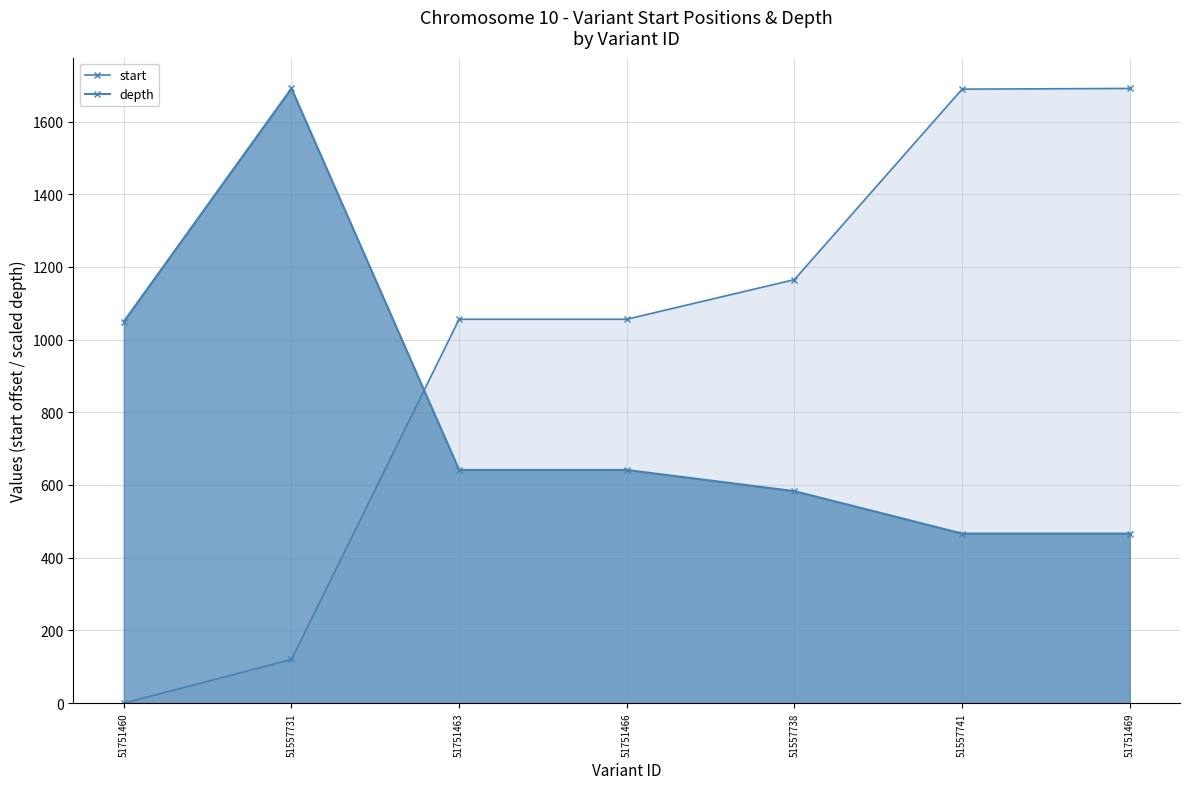

What is the spread (max minus min) of values at 51557738?

581.9